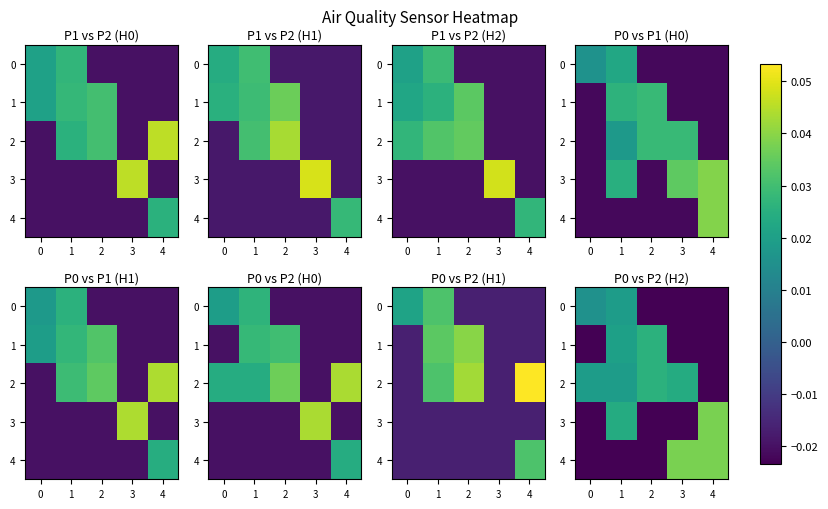

What is the spread (max minus min) of values at 3?

0.1